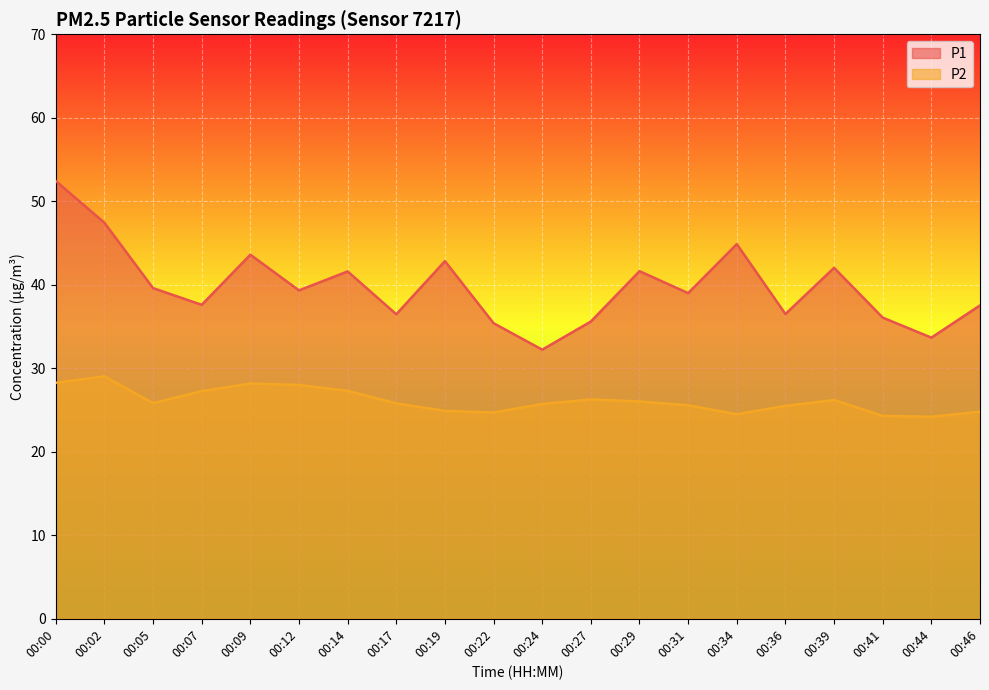

Rank the series by their maximum value, from lowest to highest.

P2, P1